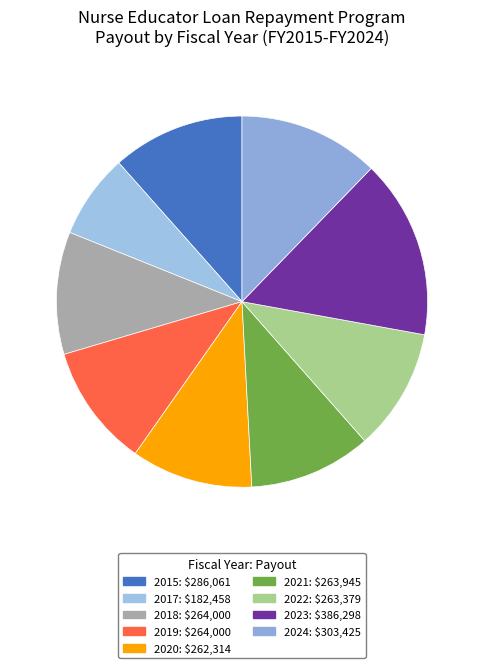

Is there a majority slice in this chart?

No